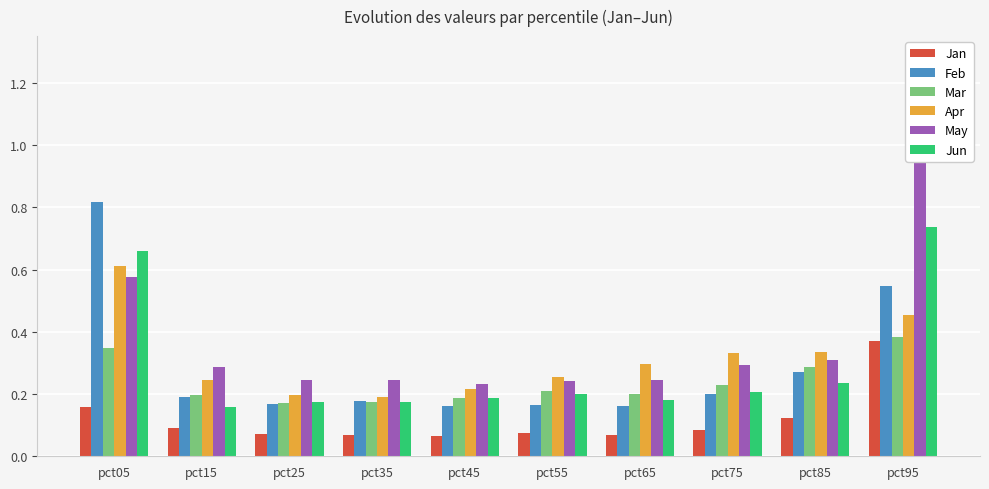

What is the average value of the Jun series?

0.3